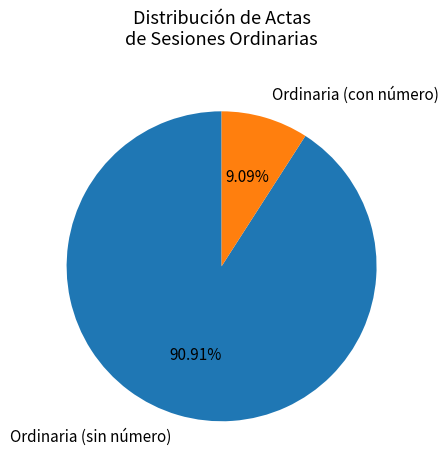

Between Ordinaria (sin número) and Ordinaria (con número), which is larger?

Ordinaria (sin número)